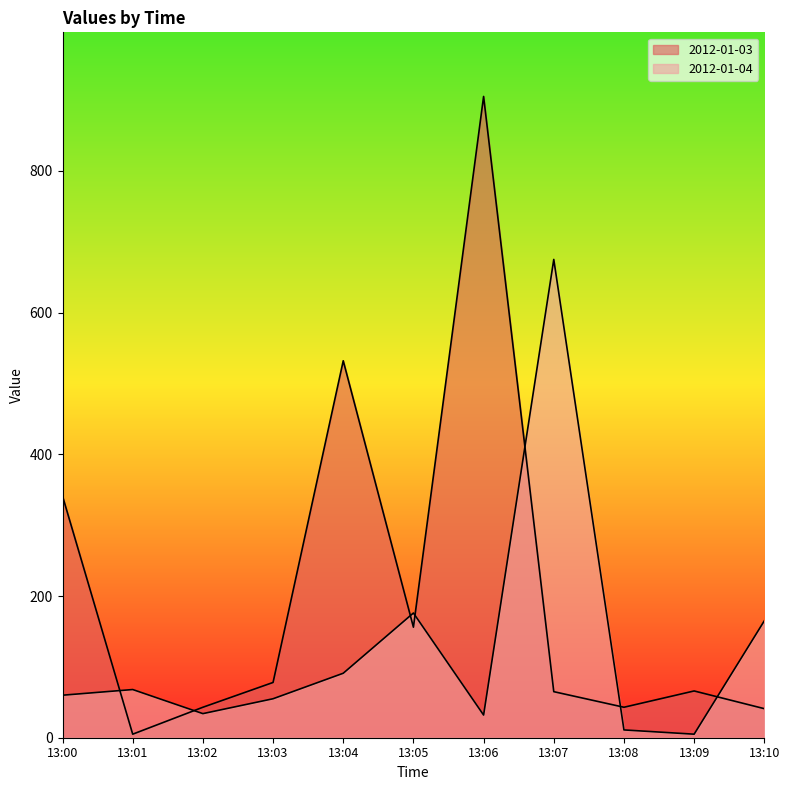

The 2012-01-03 series shows 43 at 13:02. True or false?

True